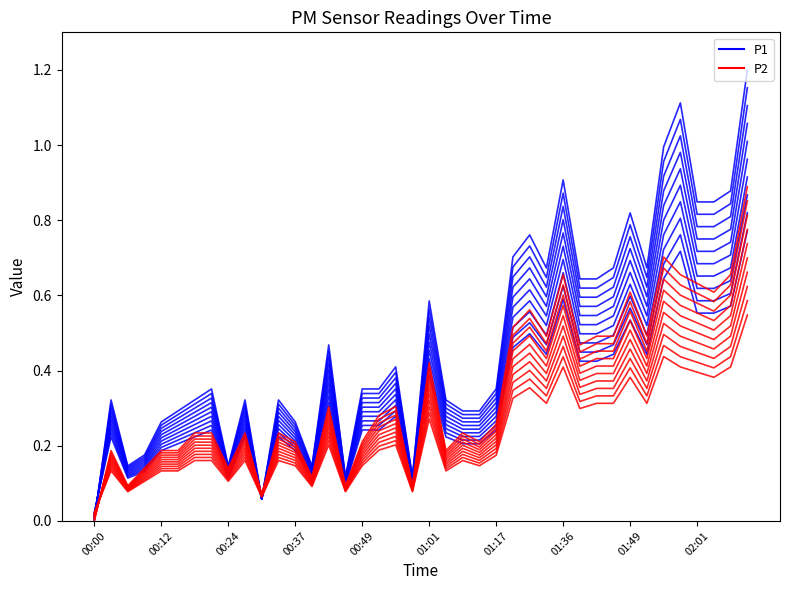

How many lines are shown in the chart?

20